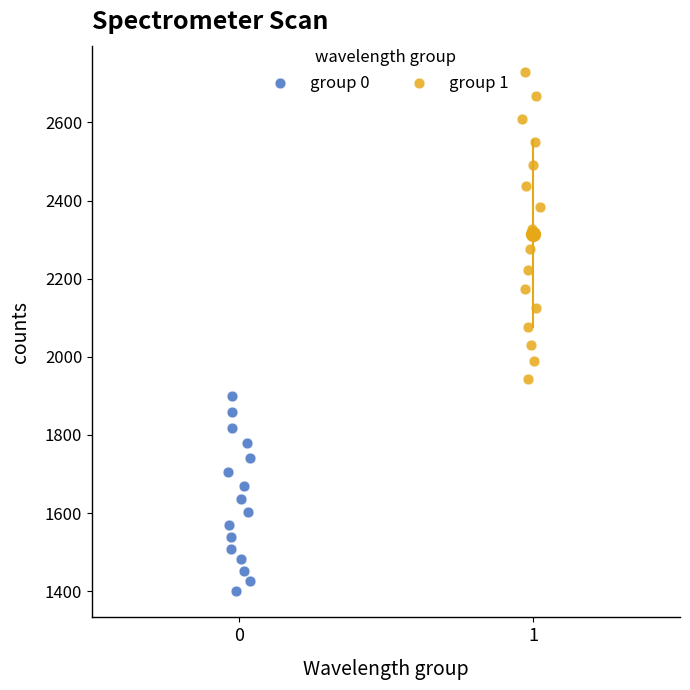

What are all the series names shown in the legend?

group 0, group 1